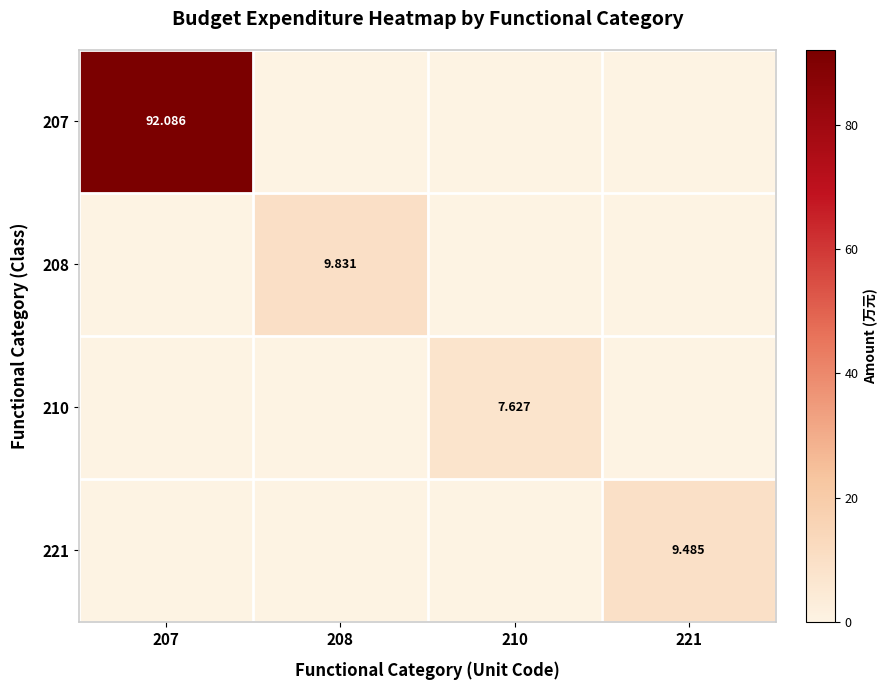

At 208, list the series in order from smallest to largest.

207, 210, 221, 208